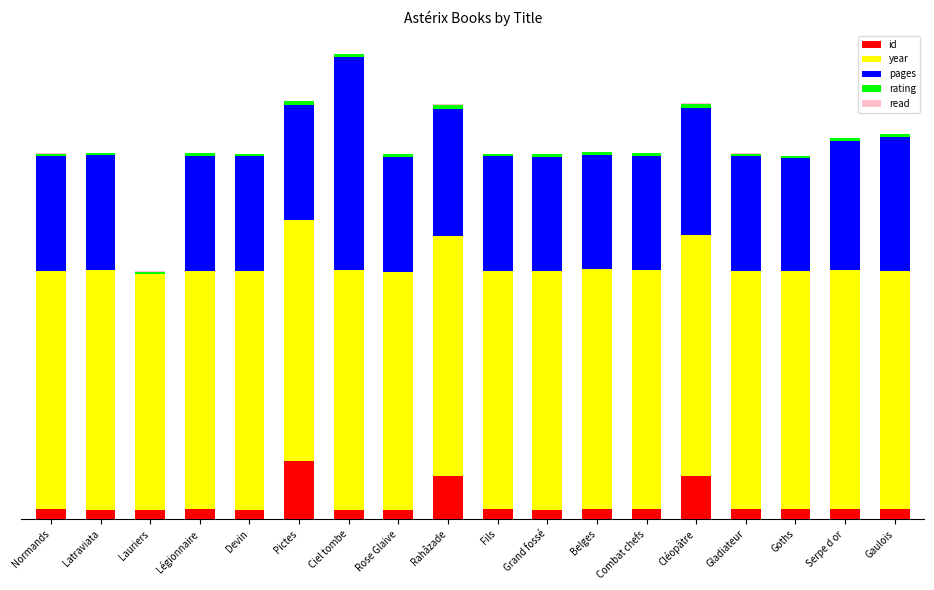

At which category is the sum across all series the highest?

Ciel tombe